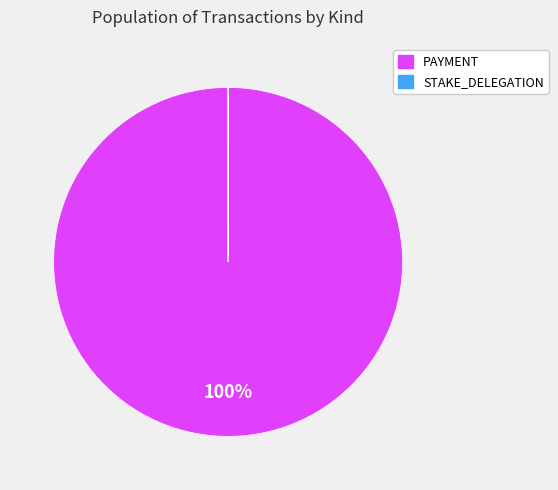

To the nearest percent, what is the average slice percentage?

50%